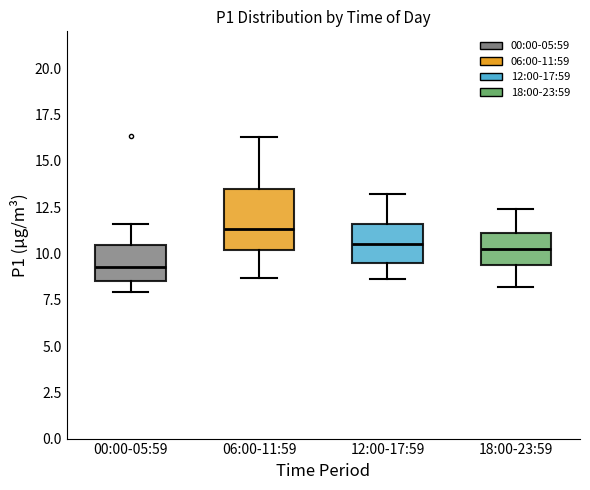

Reading left to right, transcribe this box plot: for each box, give where its median line is, the range the box spans, and where its two whiskers end, as read against the y-axis. The values are not printed on the chart, so give them approximately, as read against the axis.

00:00-05:59: median 9.5, box 8.5 to 10.5, whiskers 8.0 to 11.5
06:00-11:59: median 11.5, box 10.0 to 13.5, whiskers 8.5 to 16.5
12:00-17:59: median 10.5, box 9.5 to 11.5, whiskers 8.5 to 13.0
18:00-23:59: median 10.5, box 9.5 to 11.0, whiskers 8.0 to 12.5